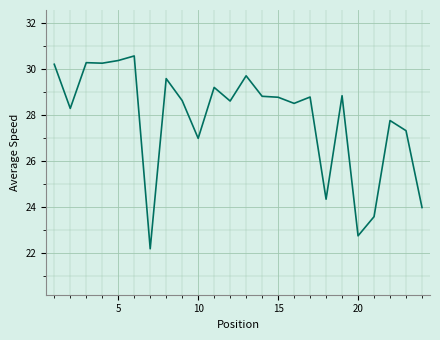

What is the difference between the maximum and minimum values?

8.4